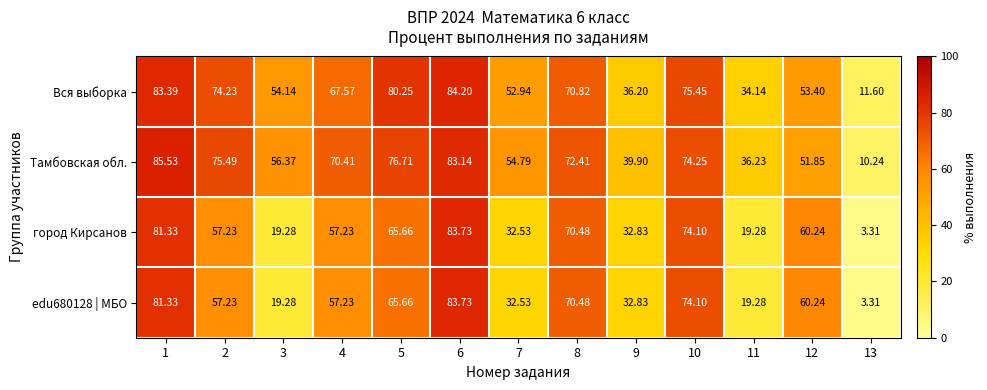

At how many categories does at least one series exceed 8?

13